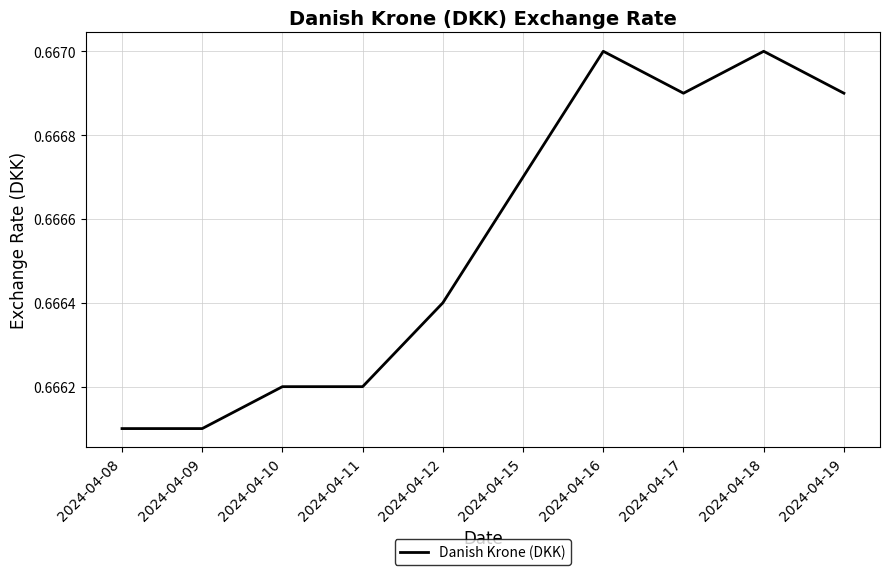

The value at 2024-04-19 is 0.3. True or false?

False